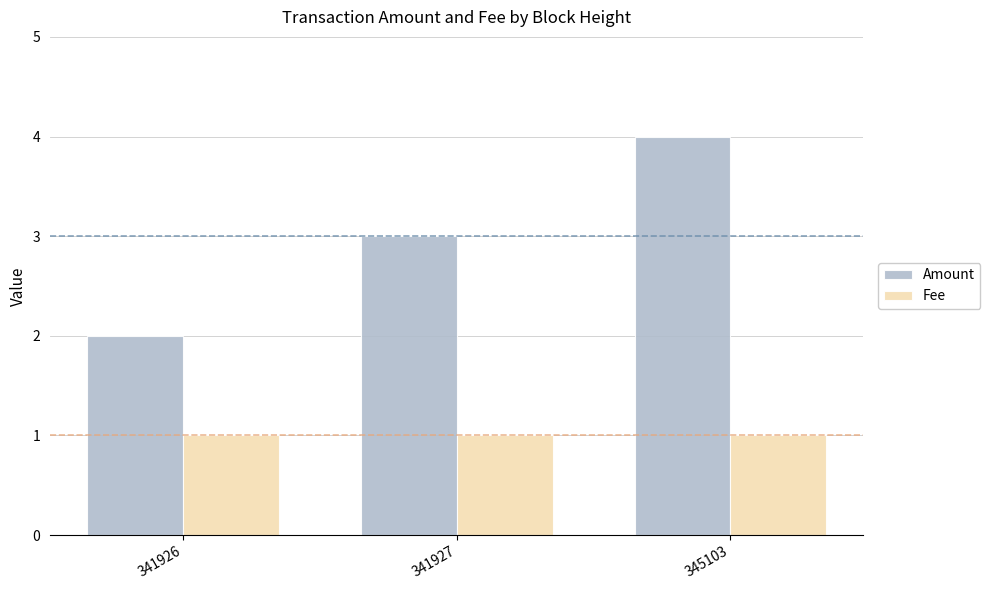

What is the value of the Amount bar at the 1st from the left?

2.0